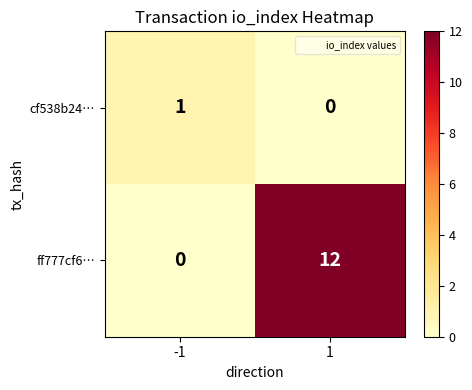

What is the approximate value of ff777cf6… at 1, to the nearest 10?

10